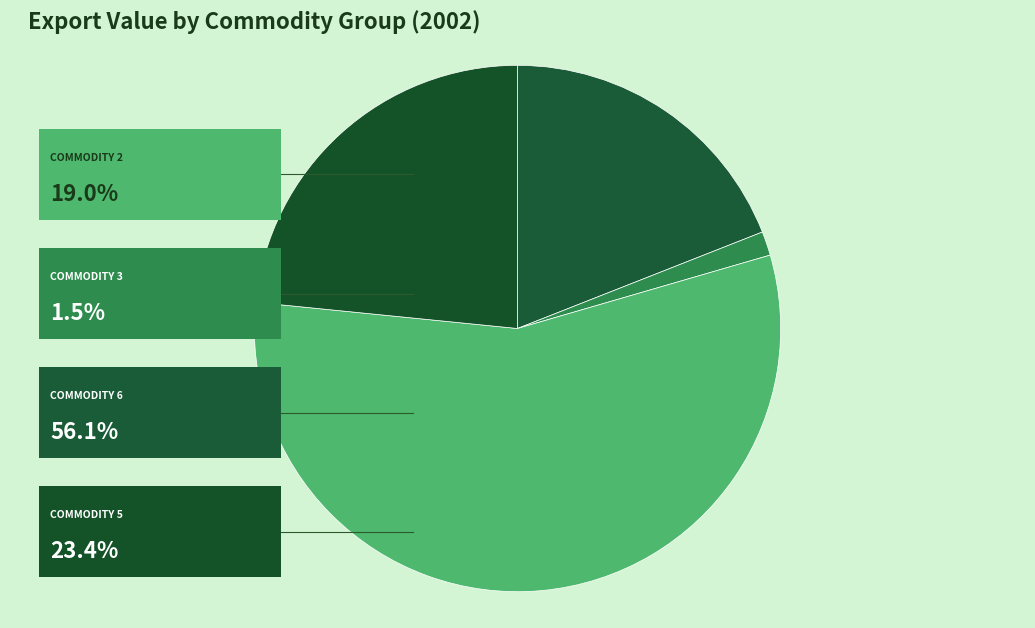

Count the number of slices in the pie.

4